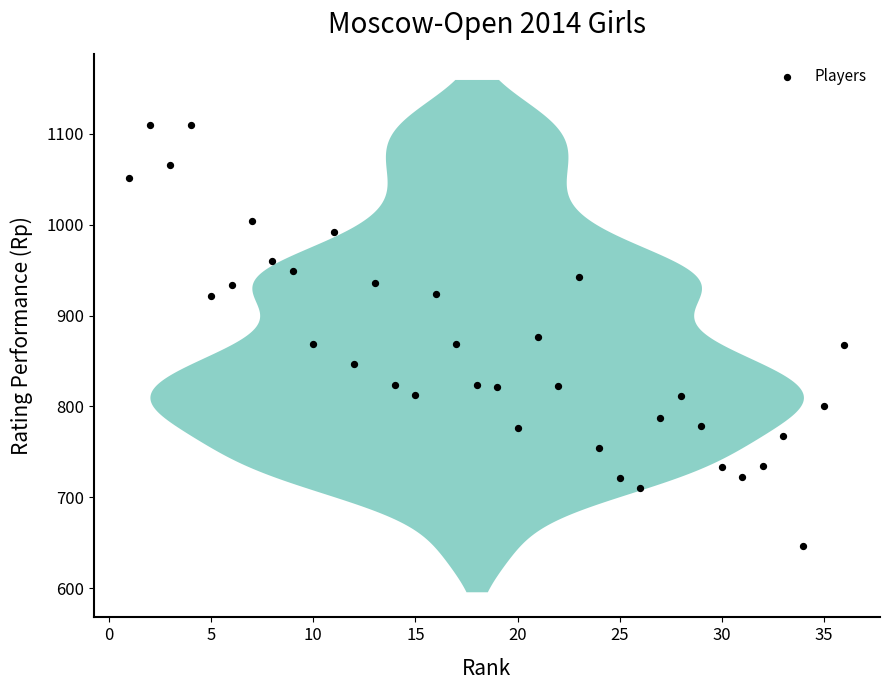

What is the range of Y values (max minus min)?

464